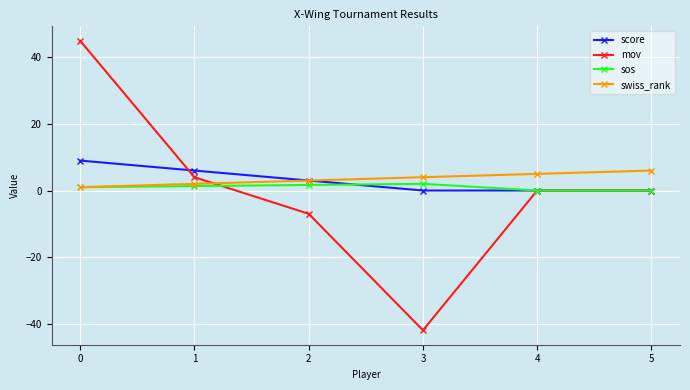

Between 0 and 1, which series saw the biggest shift?

mov